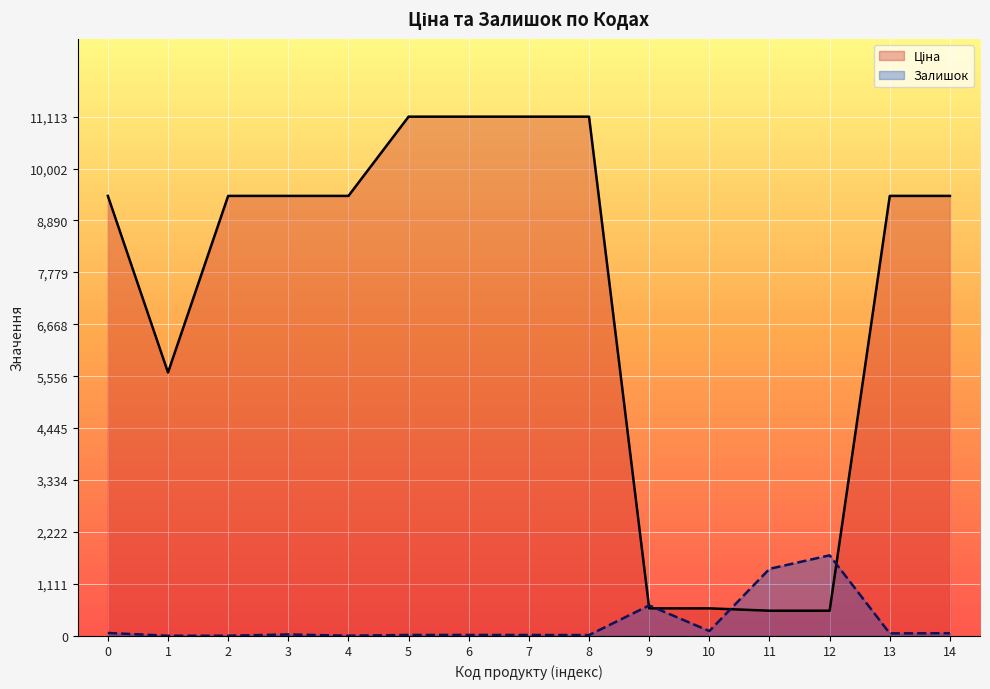

How many lines are shown in the chart?

2